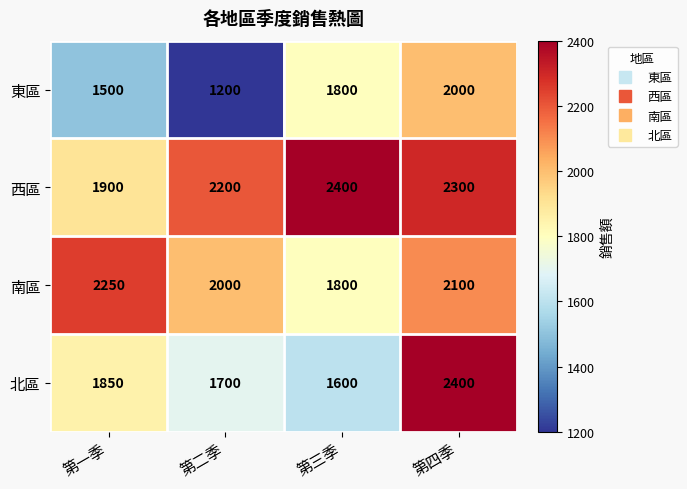

Which series changed the most between 第二季 and 第四季?

東區